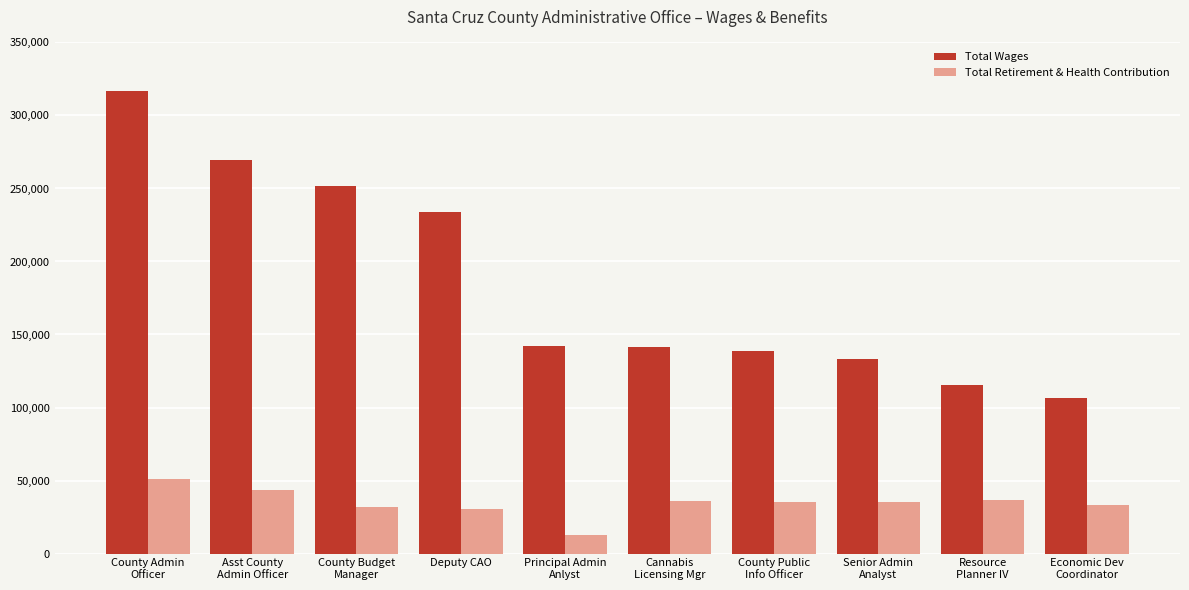

List the series in order of their peak value, highest first.

Total Wages, Total Retirement & Health Contribution